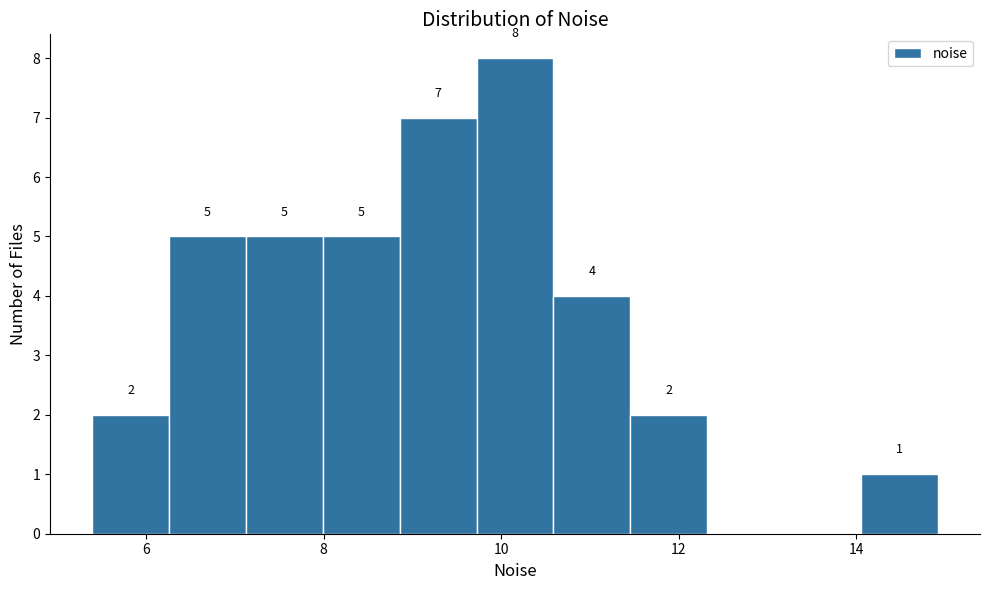

Which range on the x-axis has the tallest bar?

9.8 to 10.6